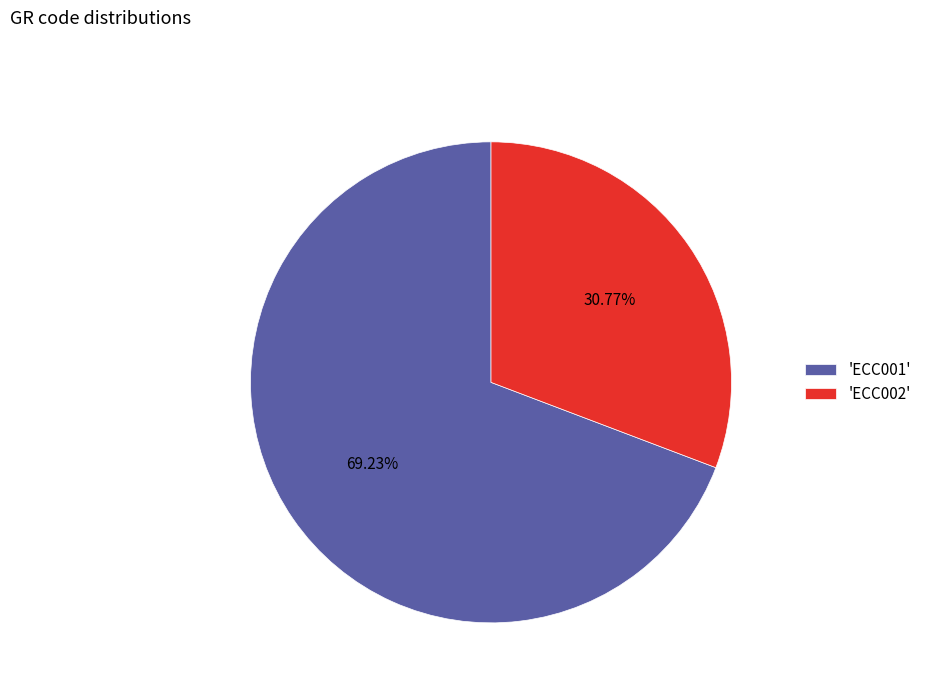

Between 'ECC001' and 'ECC002', which is larger?

'ECC001'